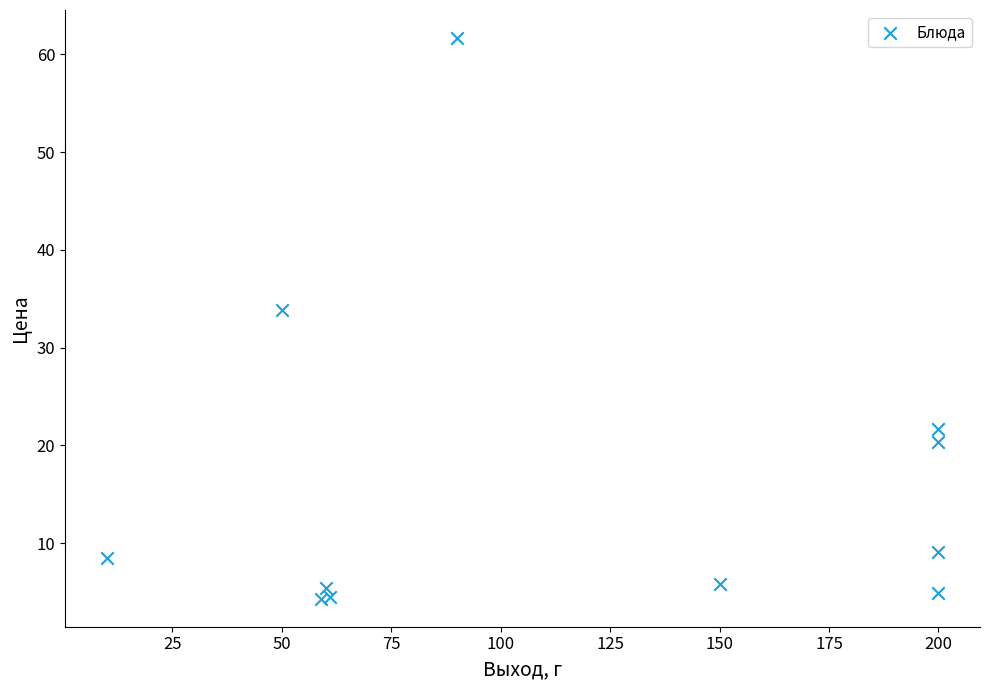

What Y value in the scatter plot is closest to 32?

33.8